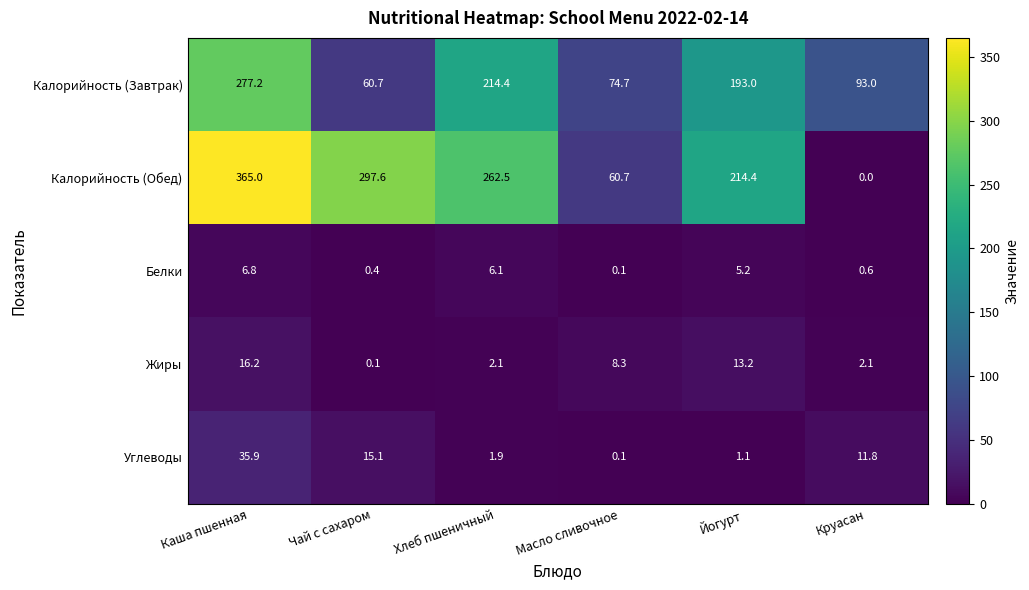

What is the total value across all series at Каша пшенная?

701.1